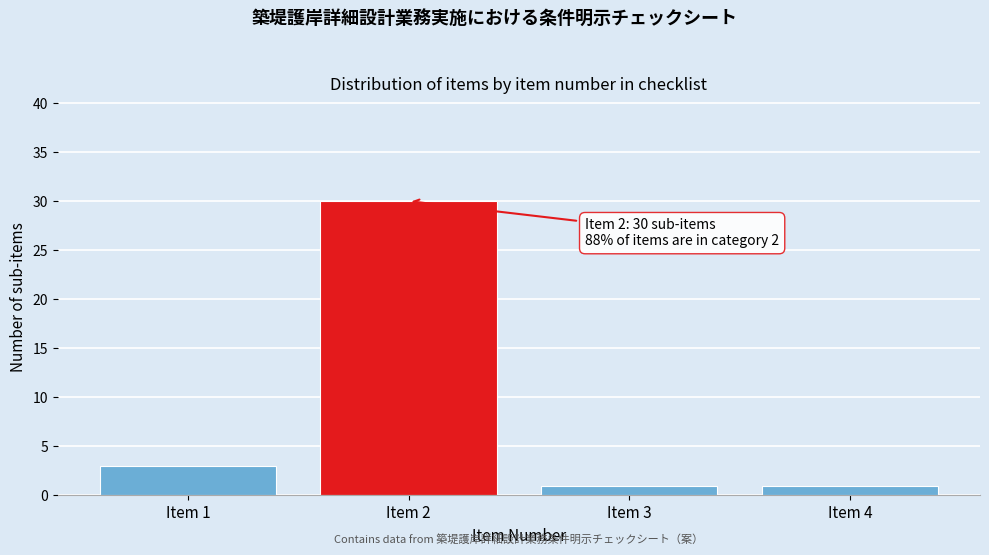

Reading left to right, list all the values displayed in this chart.

Item 1=3	Item 2=30	Item 3=1	Item 4=1